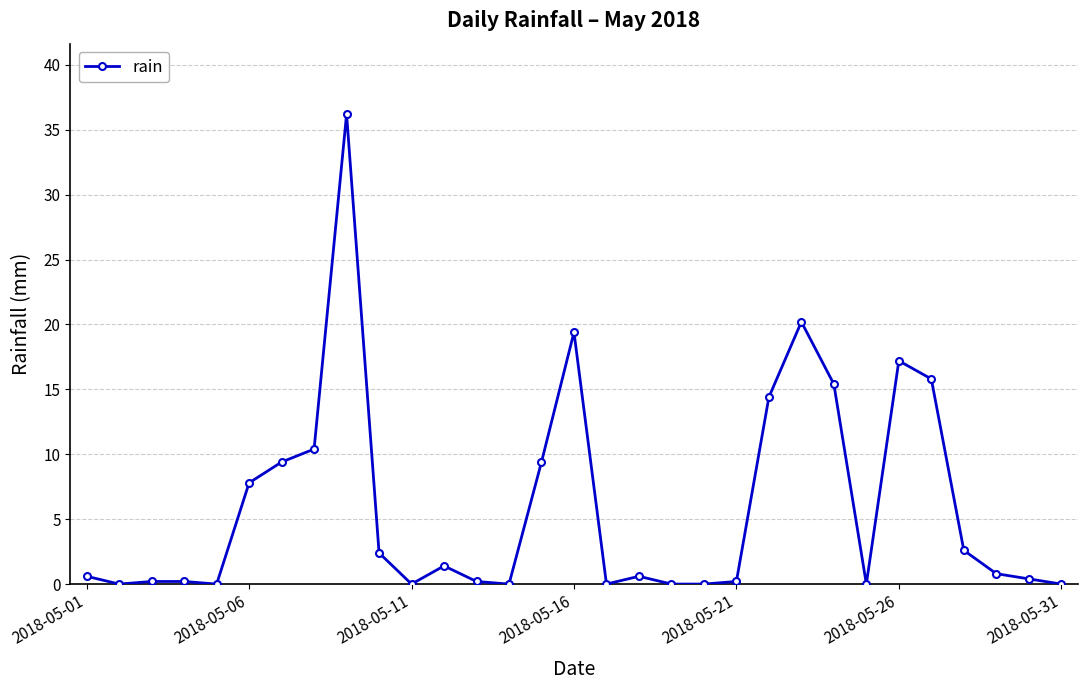

True or false: the data has more than 2 interior local peaks.

True